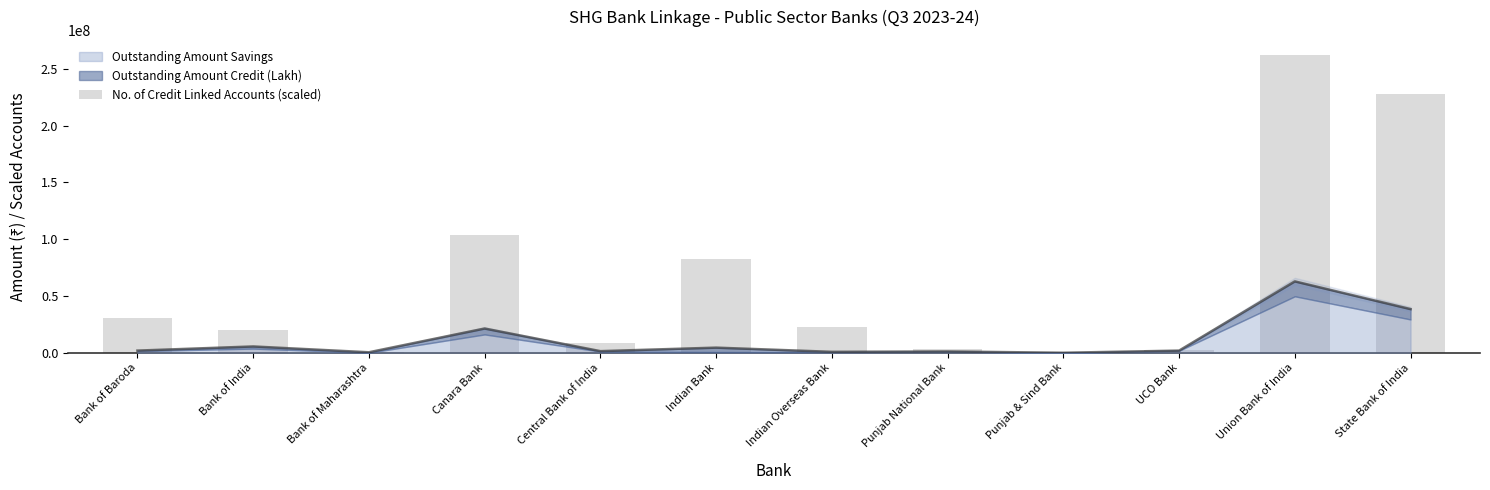

What is the ratio of the value at Union Bank of India to the value at Indian Overseas Bank?

11.6